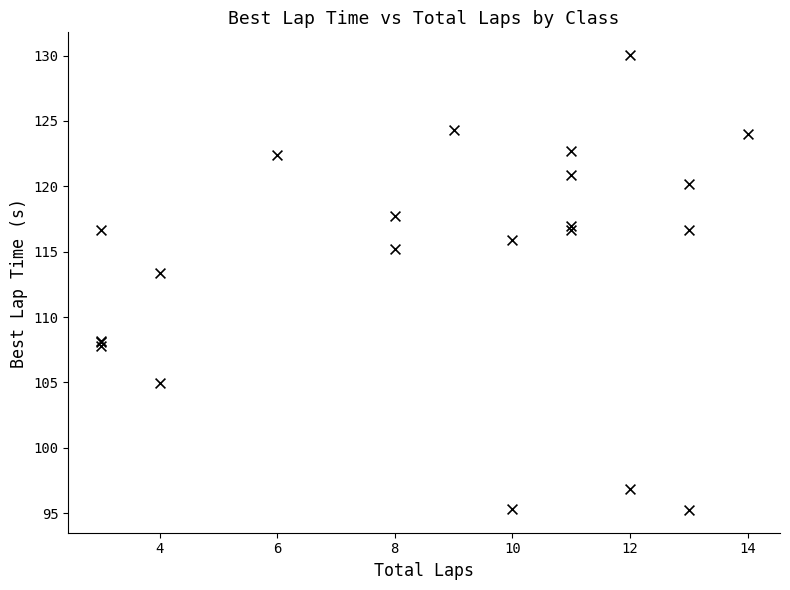

What Y value in the scatter plot is closest to 112?

113.4